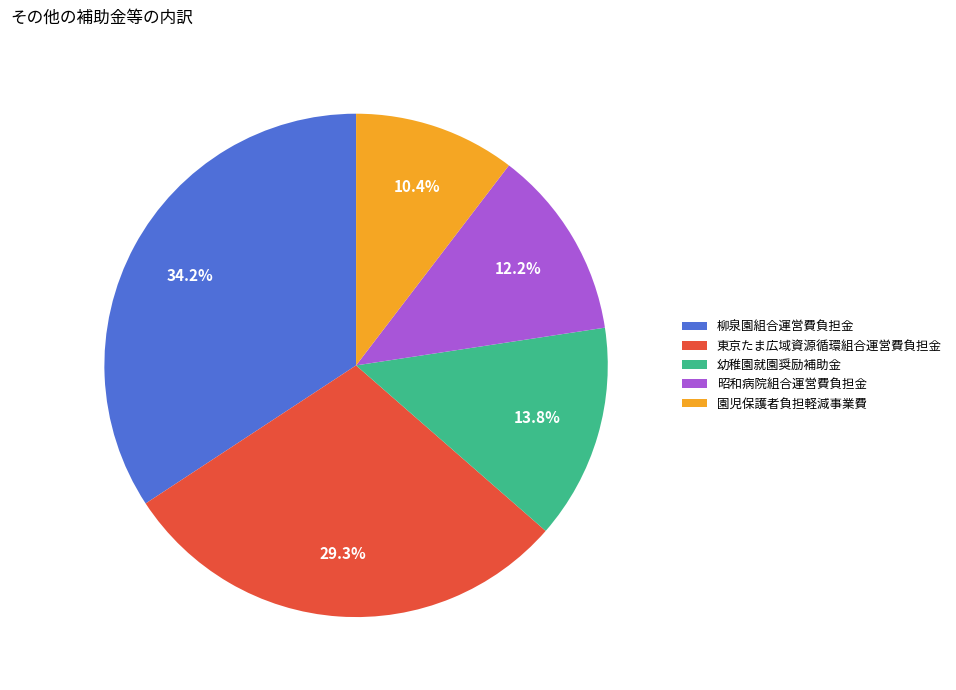

Rank the categories by value from highest to lowest.

柳泉園組合運営費負担金, 東京たま広域資源循環組合運営費負担金, 幼稚園就園奨励補助金, 昭和病院組合運営費負担金, 園児保護者負担軽減事業費